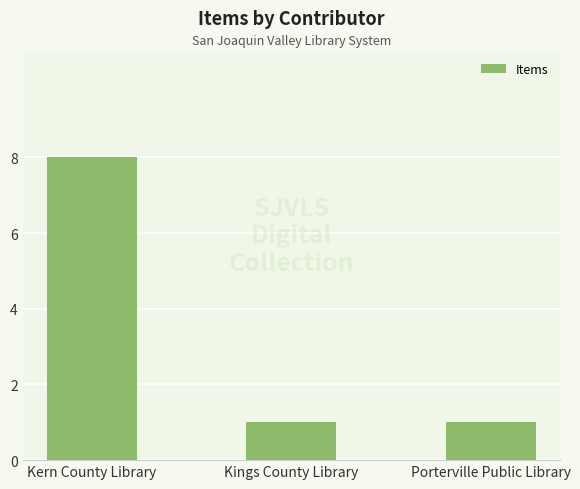

The chart shows a value of 0 at Porterville Public Library. True or false?

False